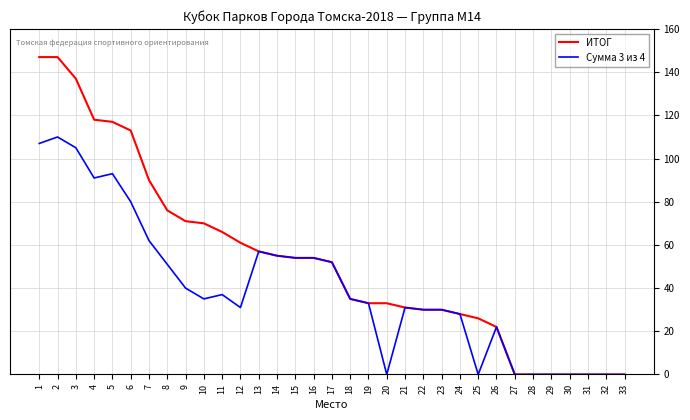

List the series in order of their peak value, lowest first.

Сумма 3 из 4, ИТОГ